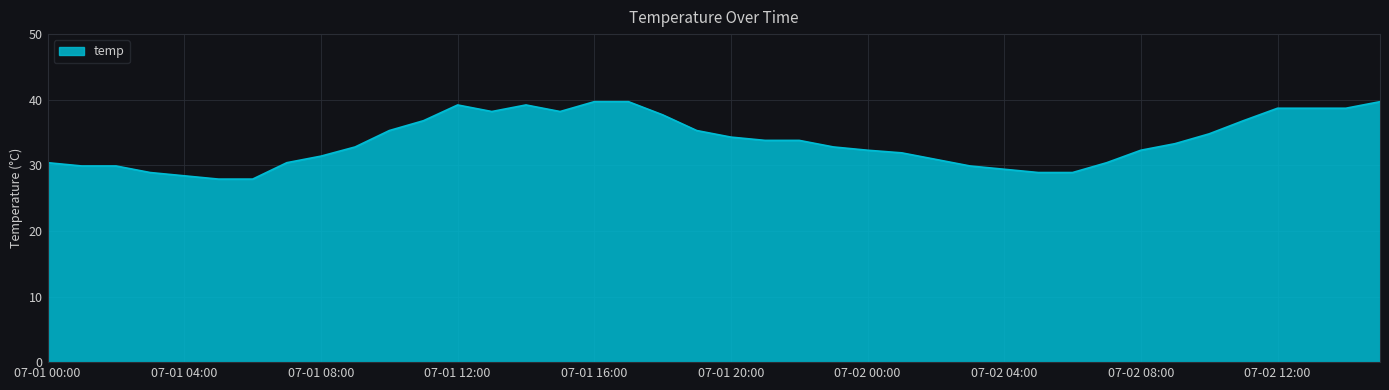

What is the average value?

33.7